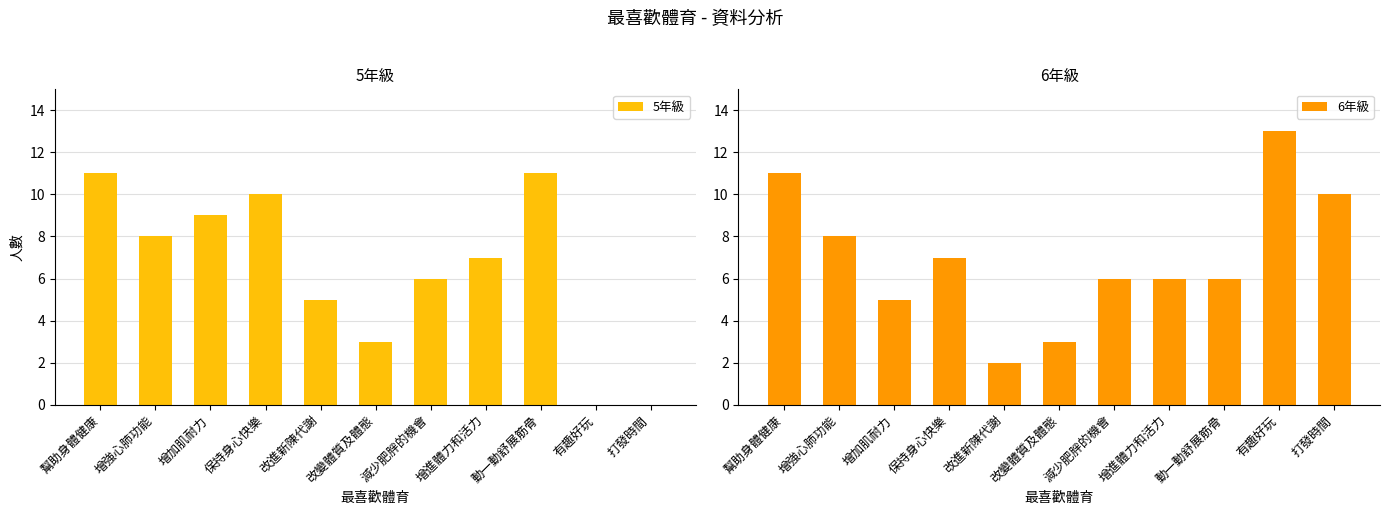

What position from the right is 動一動舒展筋骨?

3